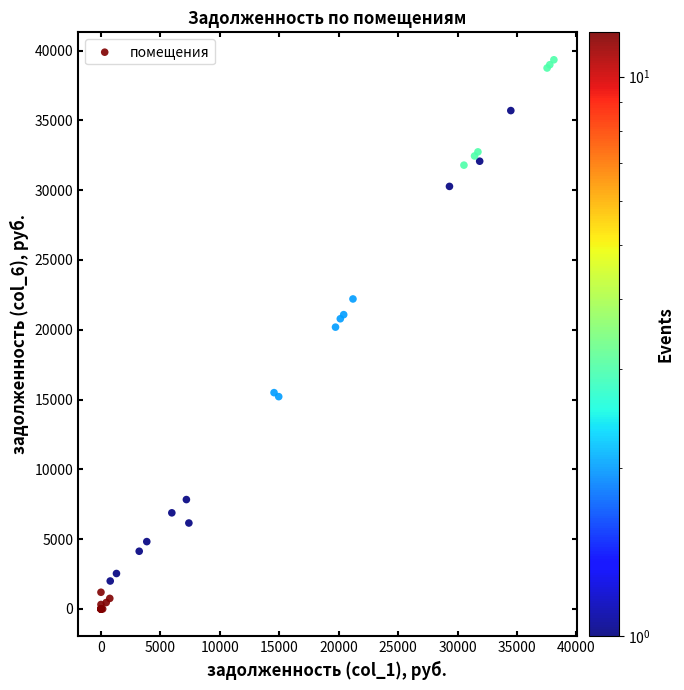

What Y value in the scatter plot is closest to 19671?

20190.2